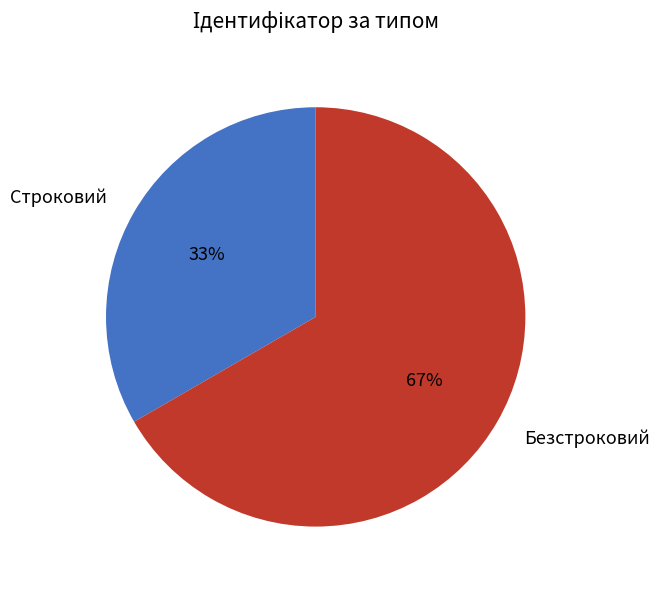

Rank the categories by value from lowest to highest.

Строковий, Безстроковий